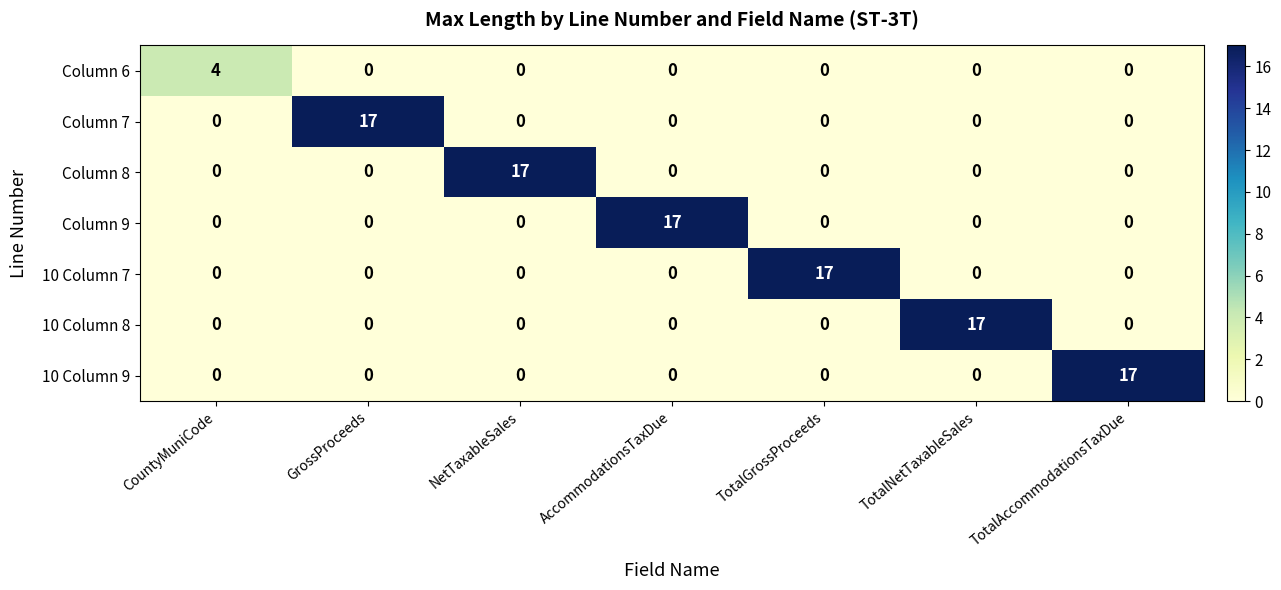

Count the number of categories in the chart.

7